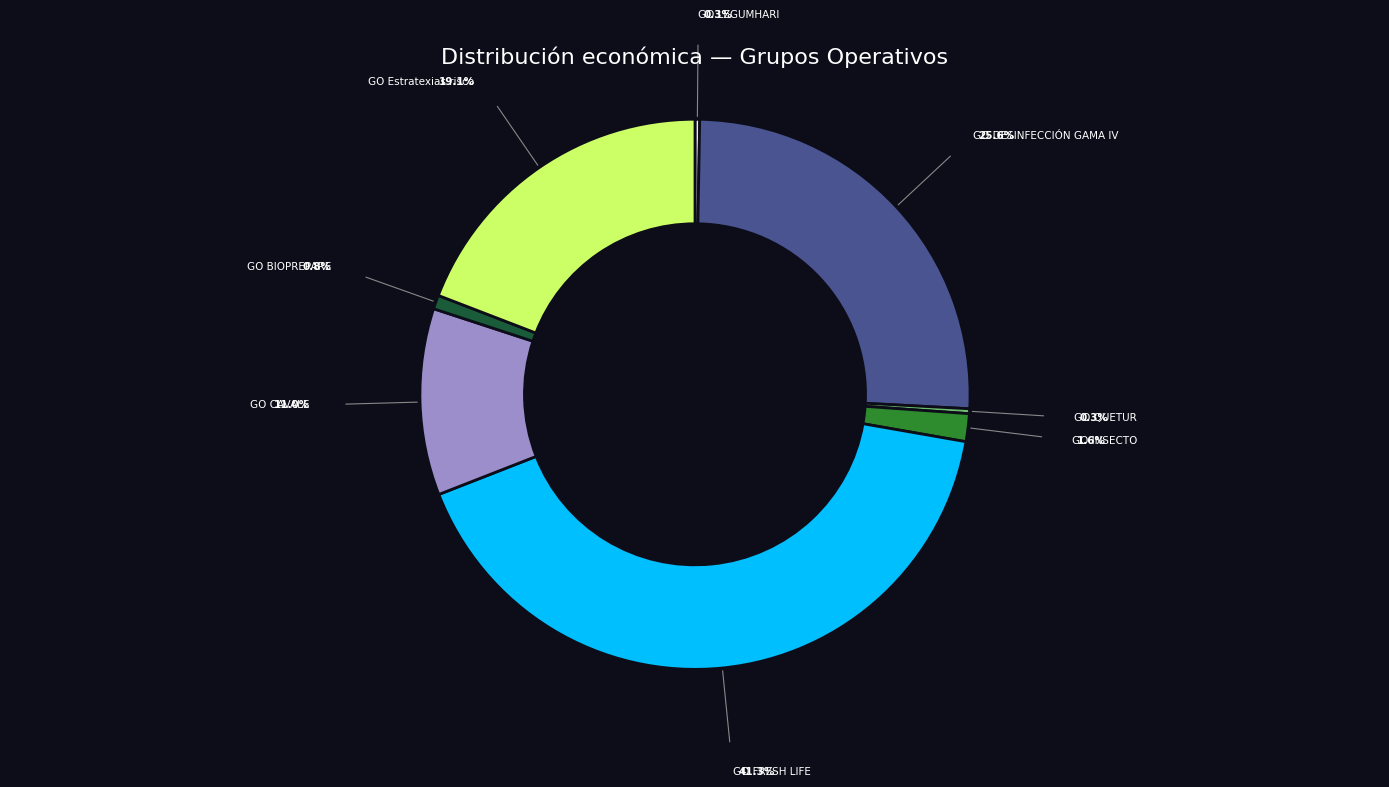

Is there a majority slice in this chart?

No